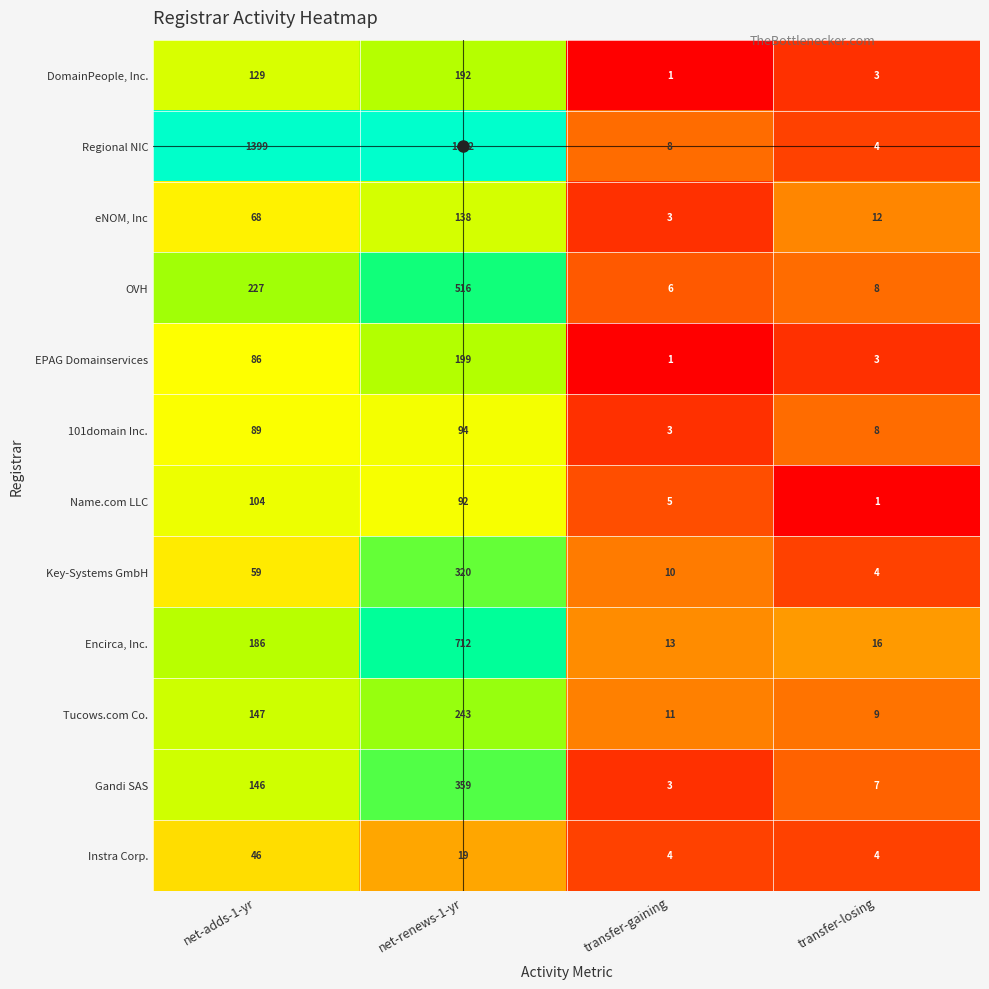

At which category is the sum across all series the highest?

net-renews-1-yr